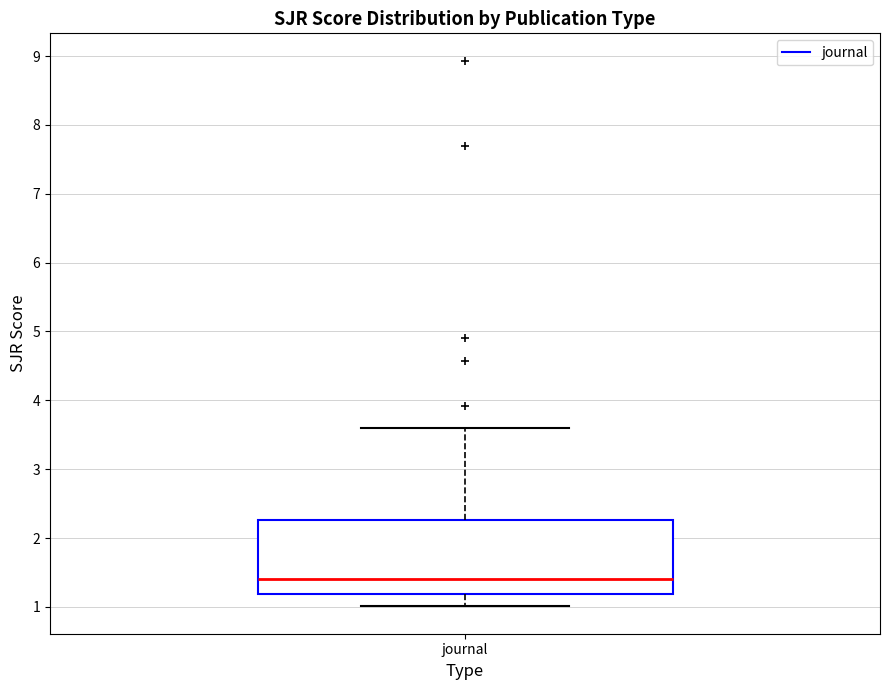

Read this box plot against the y-axis: the position of the median line, the range covered by the box, and the ends of both whiskers. The values are not printed on the chart, so give them approximately, as read against the axis.

median 1.4, box 1.2 to 2.3, whiskers 1.0 to 3.6